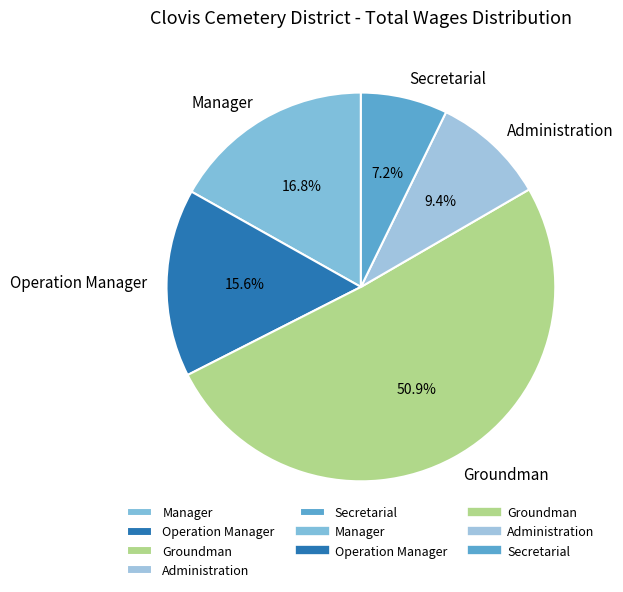

Do Groundman and Administration together represent more than half of the pie?

Yes